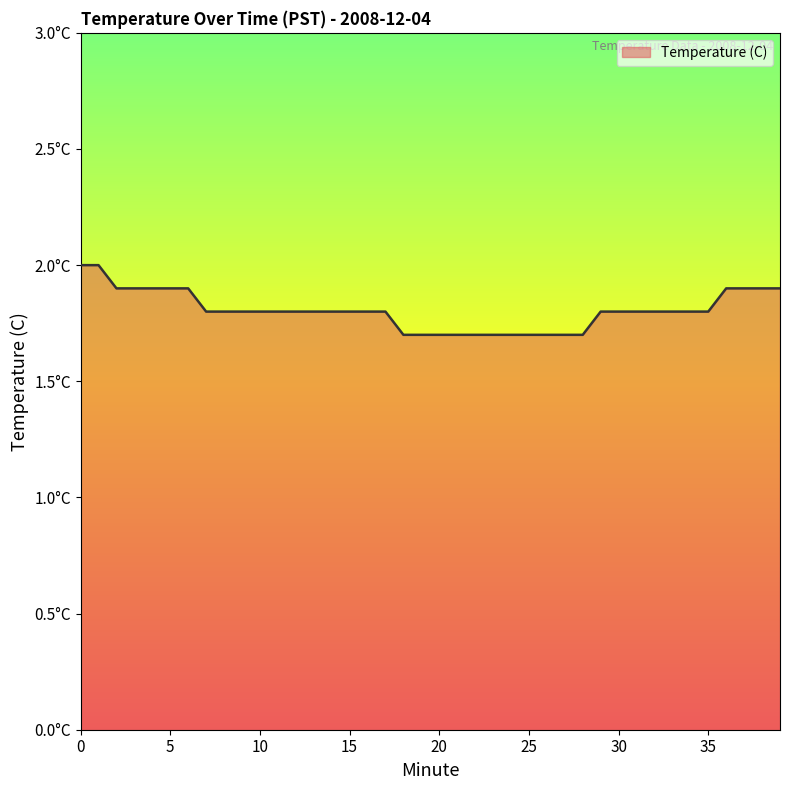

Is this an area chart (filled region under the line)?

Yes